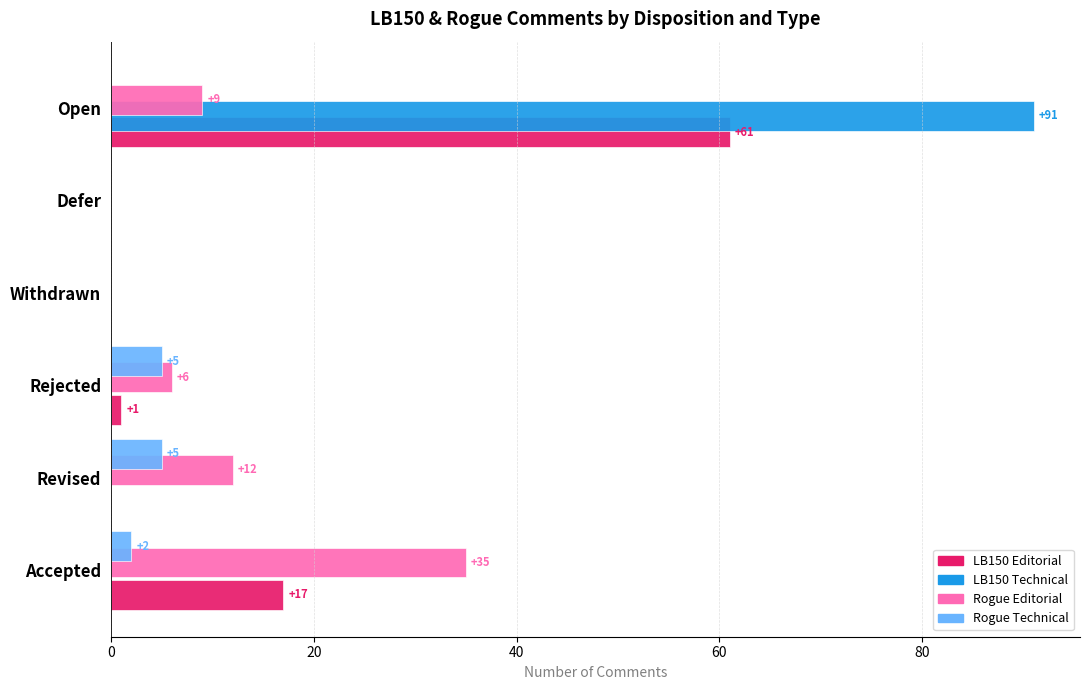

At which category is the sum across all series the highest?

Open